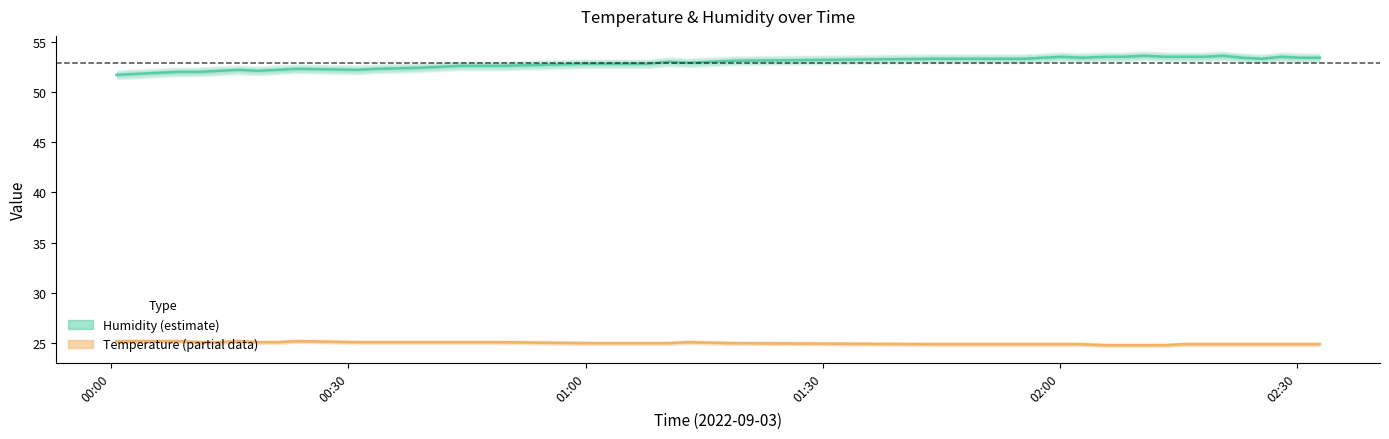

True or false: Humidity (estimate) has more than 2 interior local peaks.

True